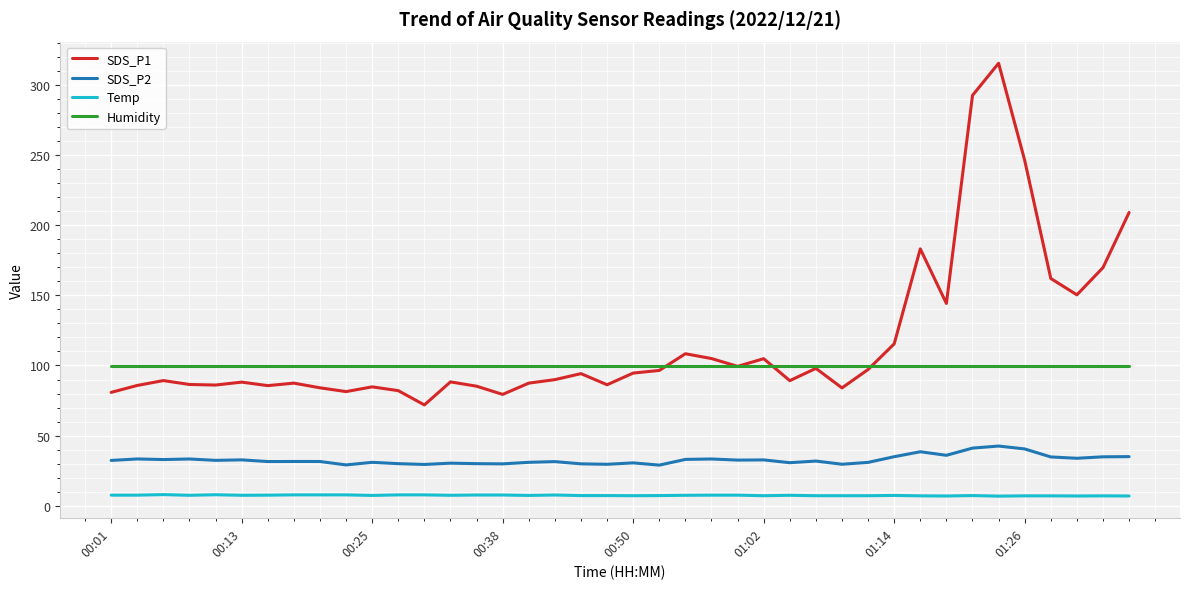

What are all the series names shown in the legend?

SDS_P1, SDS_P2, Temp, Humidity